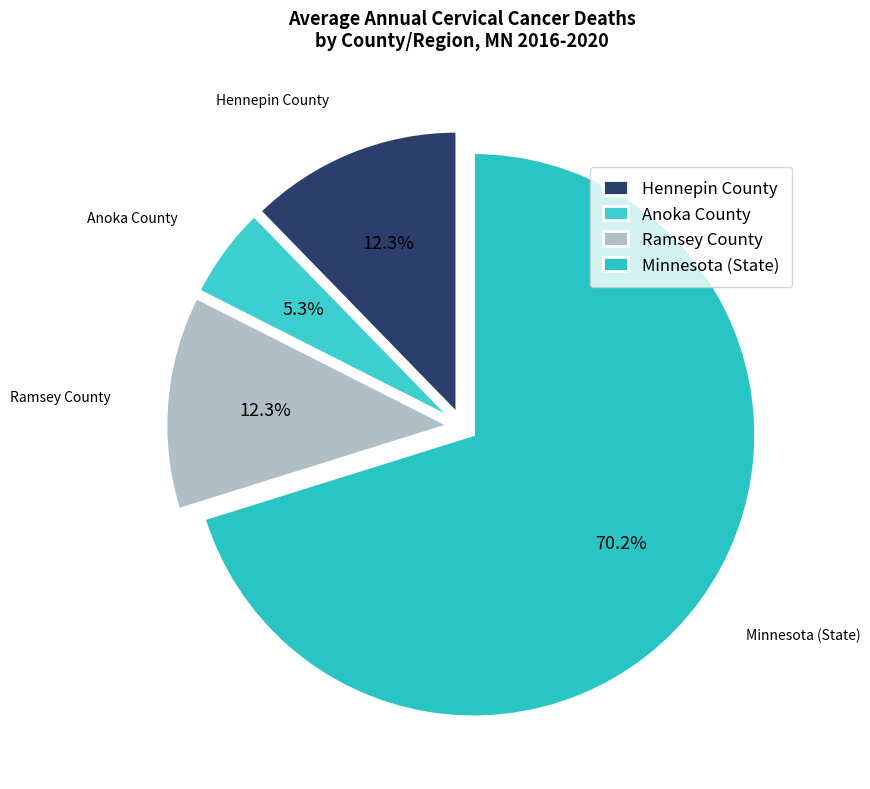

How many slices are in this pie chart?

4